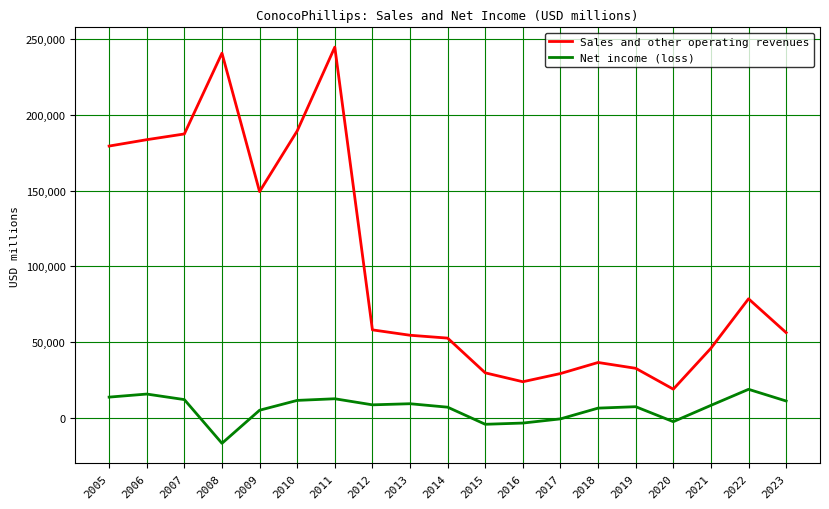

True or false: Sales and other operating revenues and Net income (loss) cross at least once.

False